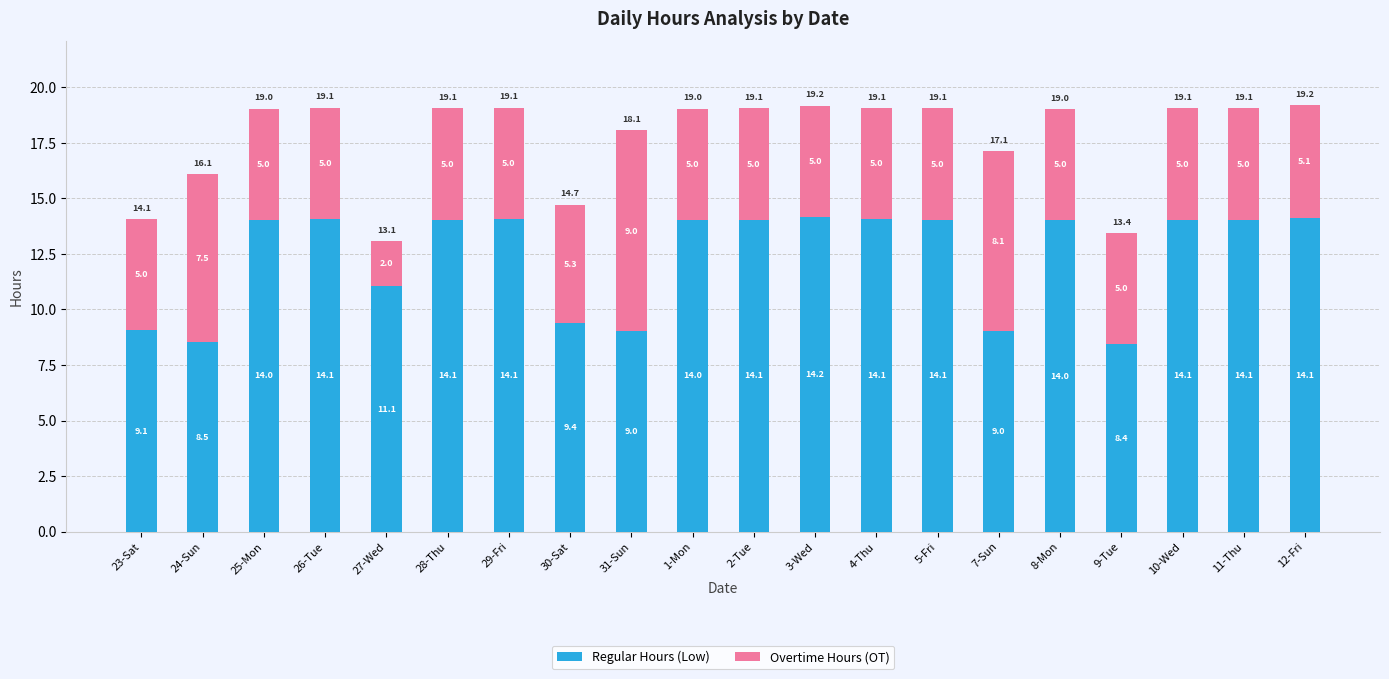

What is the difference between the Regular Hours (Low) values at 3-Wed and 26-Tue?

0.1